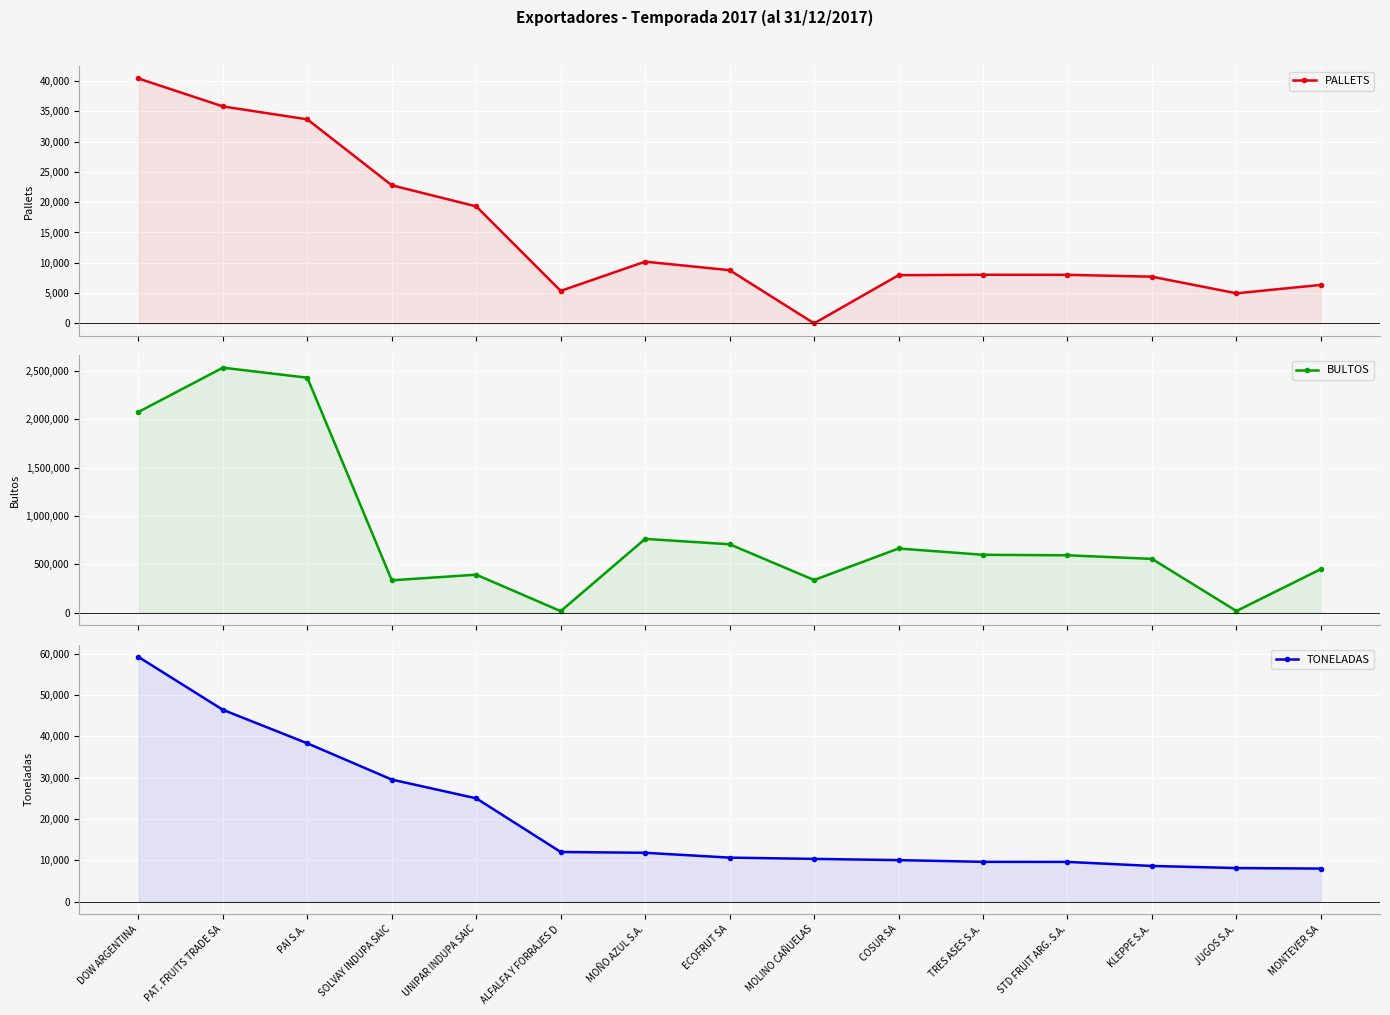

Reading left to right, transcribe all the data shown in this chart.

PALLETS: 40422	35811	33676	22793	19309	5356	10189	8777	0	7953	8023	8012	7706	4960	6352
BULTOS: 2077692	2536094	2432716	334283	392395	14763	763325	707452	336980	663784	598558	593475	556129	16462	450353
TONELADAS: 59232	46443	38336	29566	25029	12054	11860	10688	10380	10084	9670	9652	8671	8165	8038